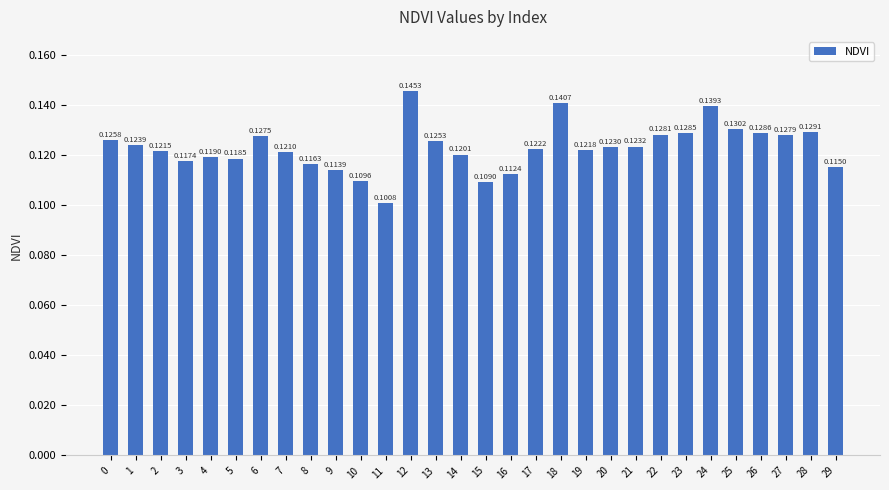

Rank the categories by value from highest to lowest.

12, 18, 24, 25, 28, 26, 23, 22, 27, 6, 0, 13, 1, 21, 20, 17, 19, 2, 7, 14, 4, 5, 3, 8, 29, 9, 16, 10, 15, 11